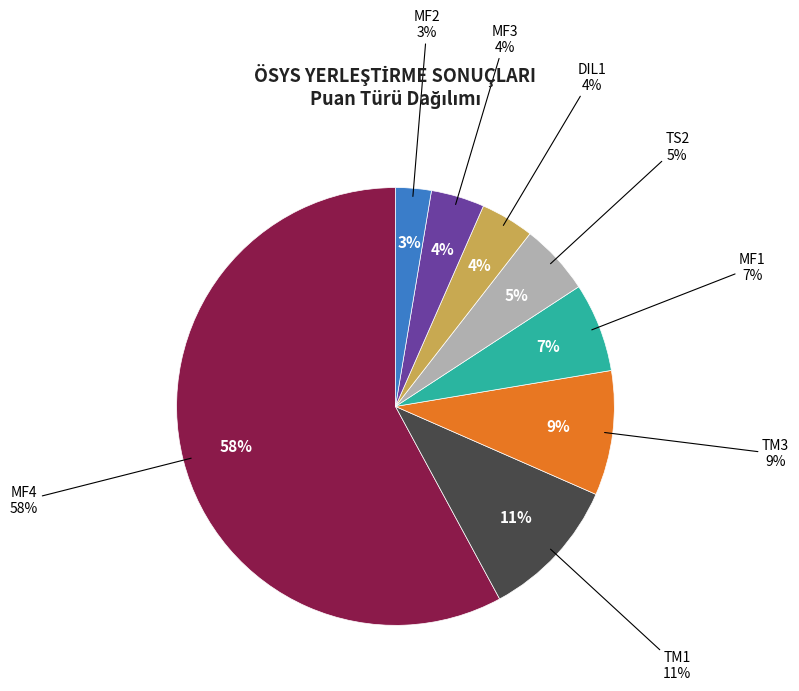

To the nearest percent, what is the combined percentage of MF3 and DIL1?

8%